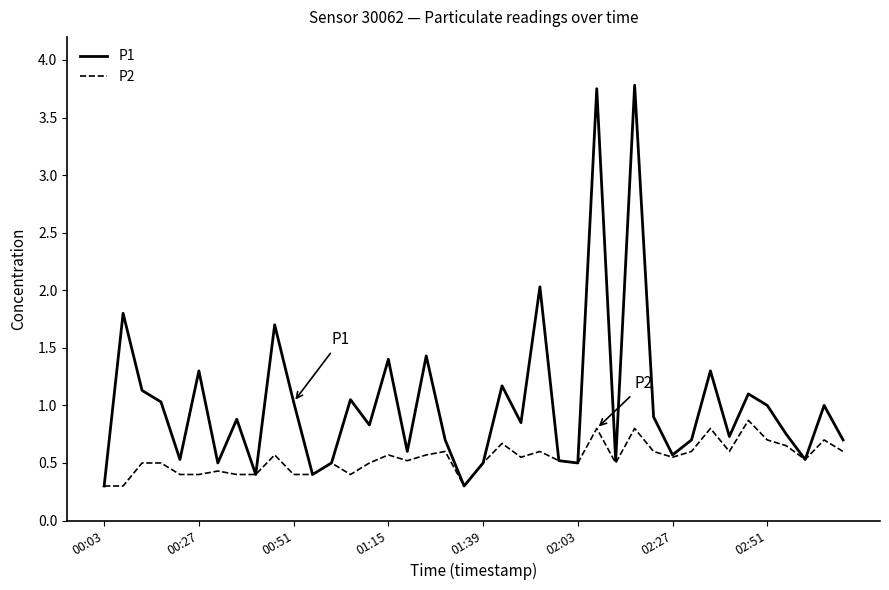

List the series in order of their peak value, lowest first.

P2, P1